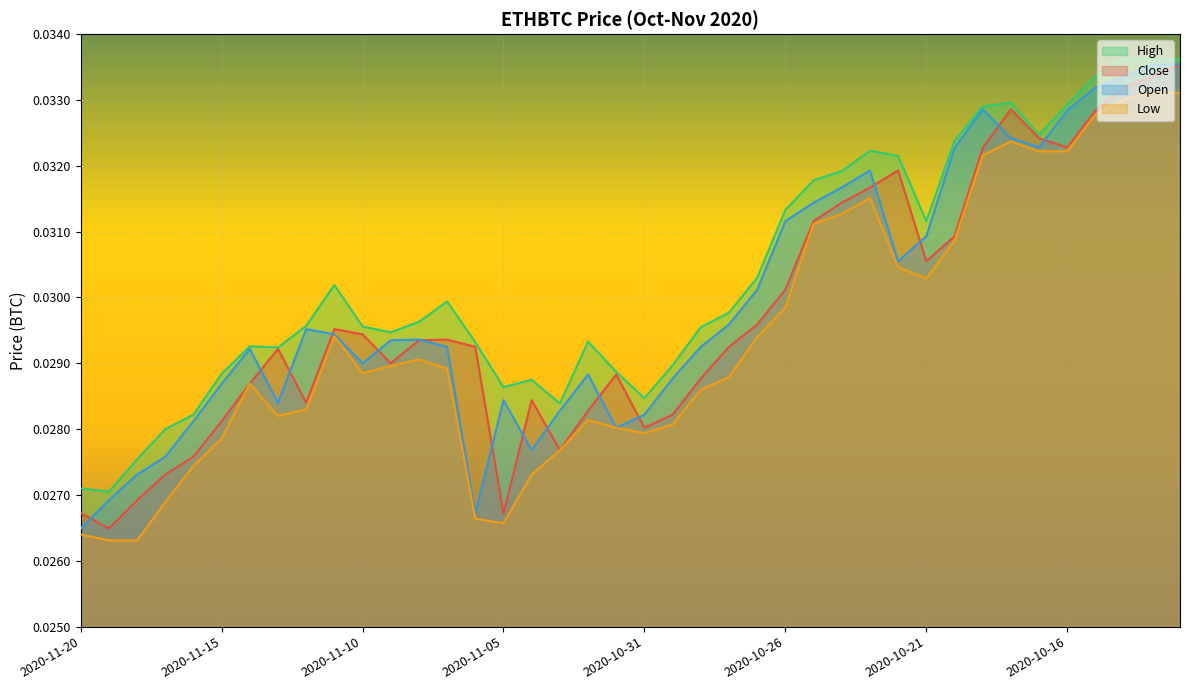

Does the chart display data point markers on the line(s)?

No